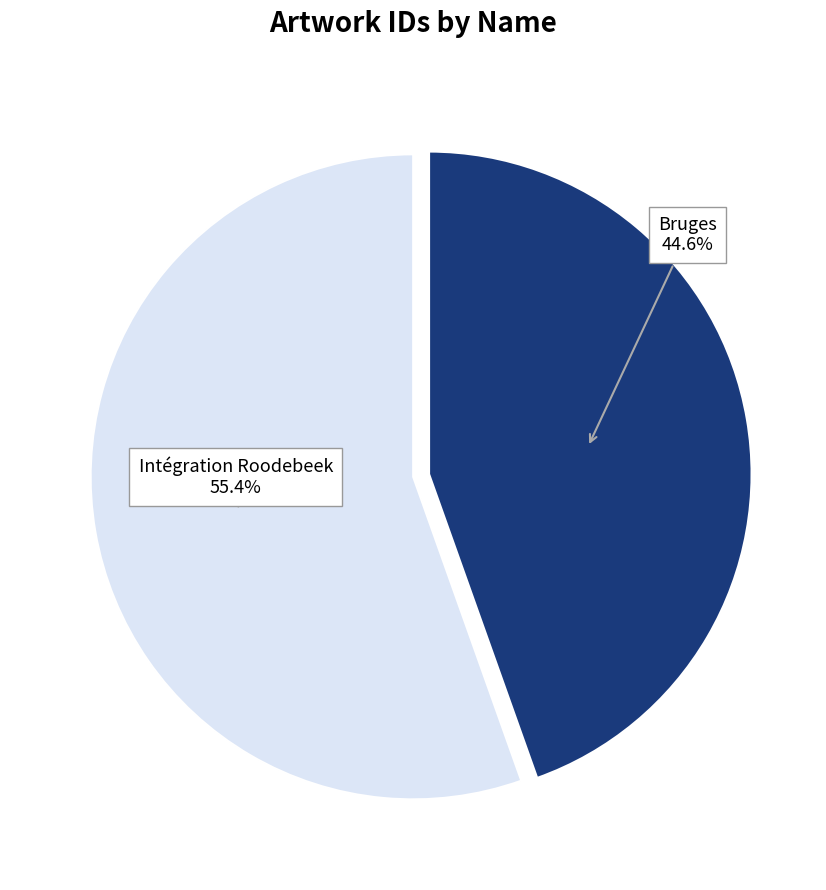

Is there a majority slice in this chart?

Yes